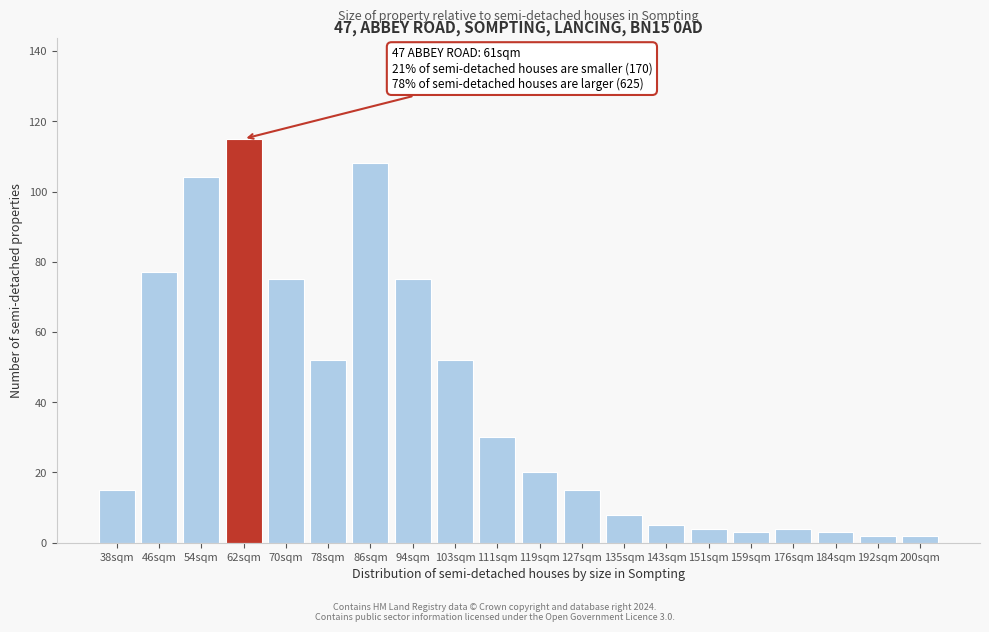

Reading left to right, transcribe all the data shown in this chart.

15	77	104	115	75	52	108	75	52	30	20	15	8	5	4	3	4	3	2	2